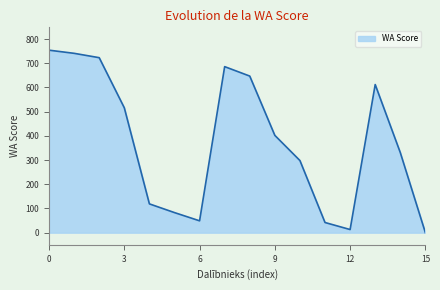

What is the greatest value displayed?

754